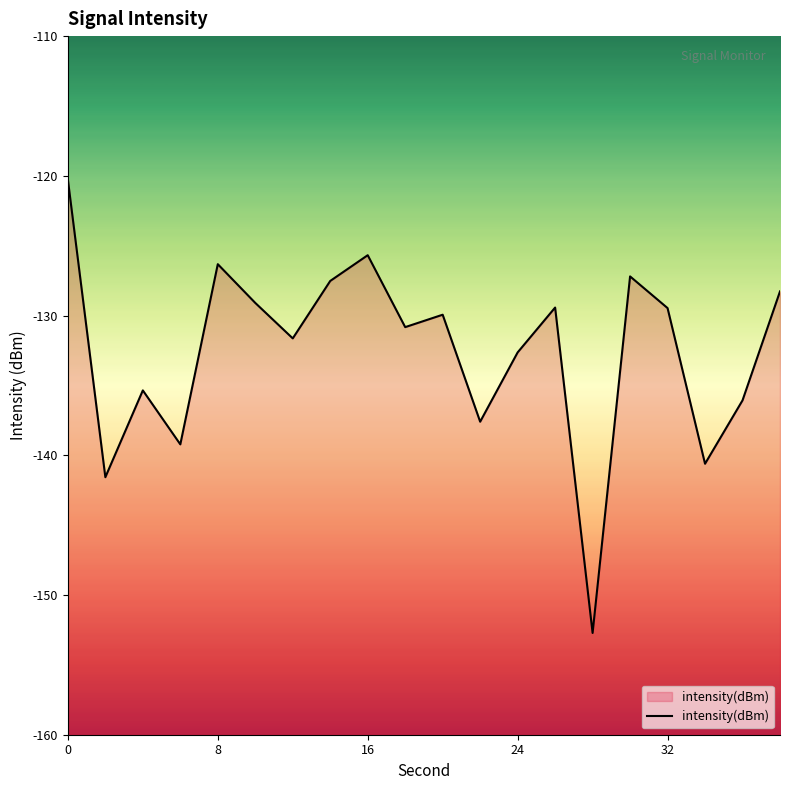

What is the smallest value displayed?

-152.7